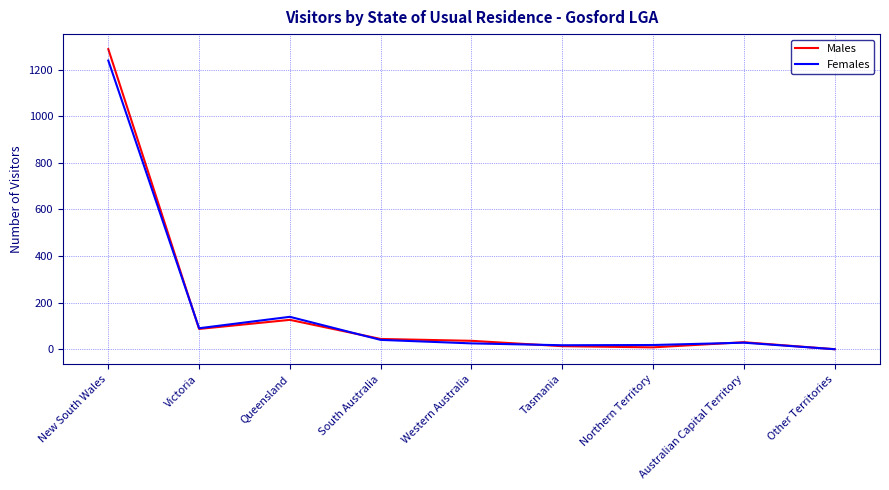

Which series has the largest range (max minus min)?

Males